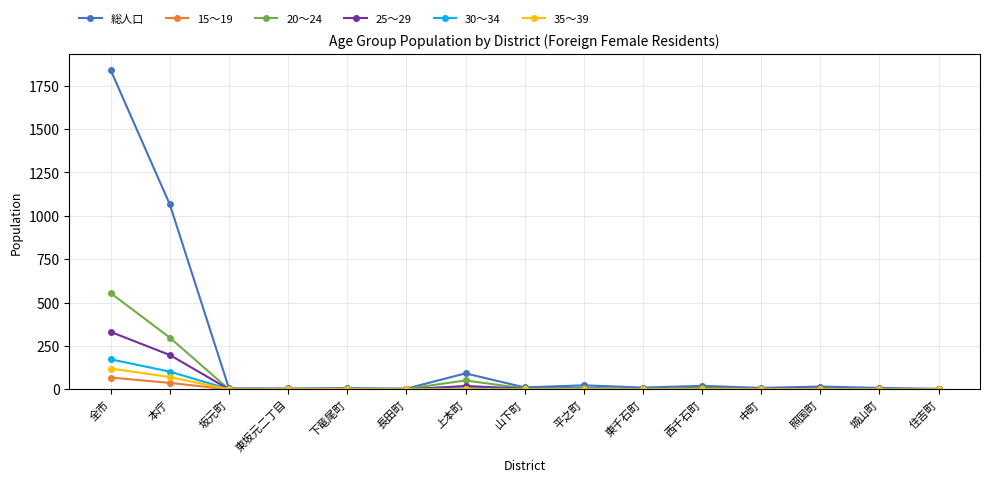

What is the label of the 3rd point from the right?

照国町